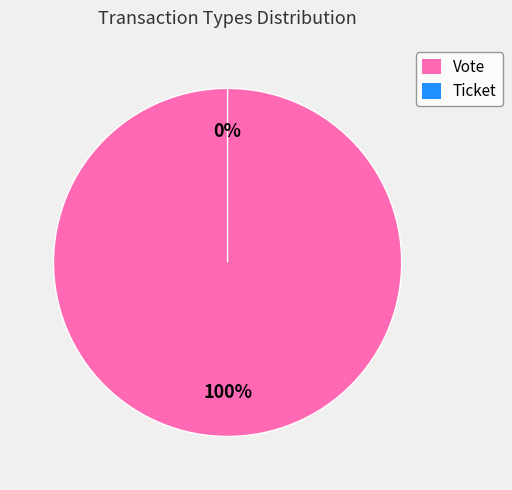

Is there a majority slice in this chart?

Yes